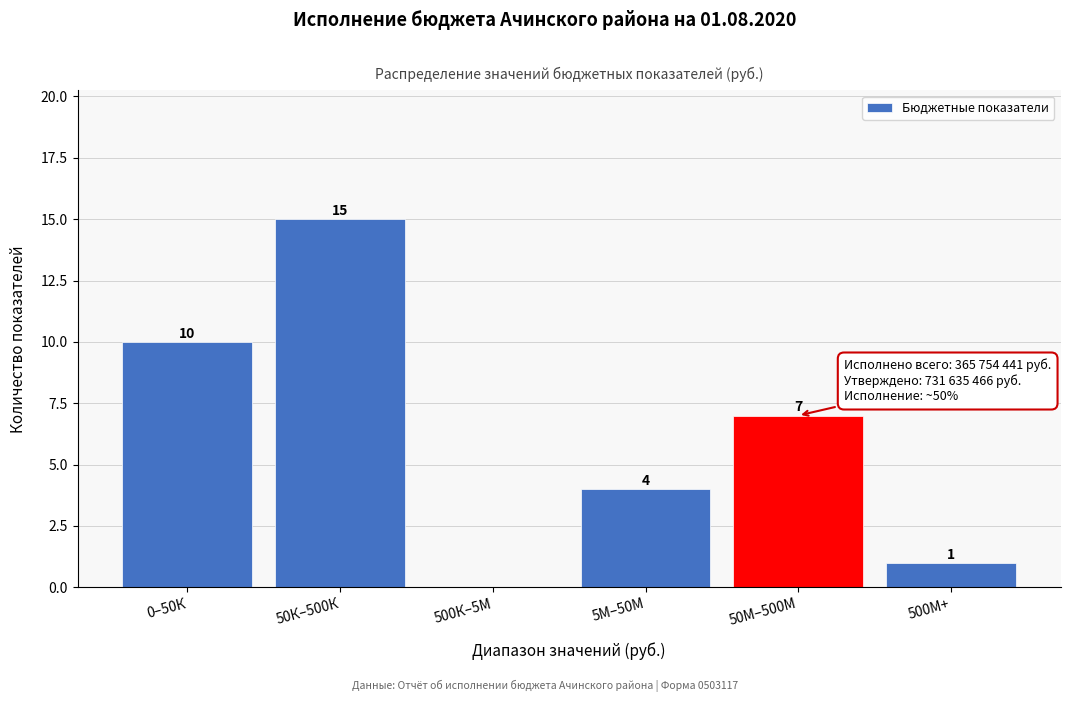

Reading left to right, extract all data points from this chart.

0–50К=10	50К–500К=15	500К–5М=0	5М–50М=4	50М–500М=7	500М+=1